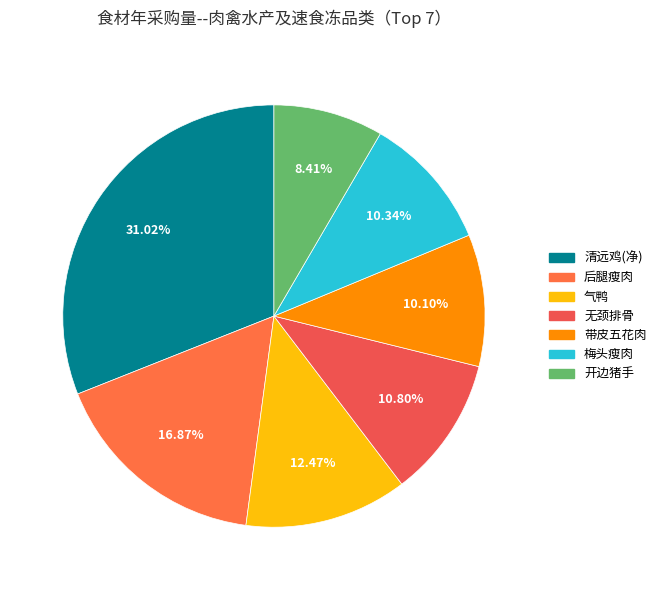

Rank the categories by value from lowest to highest.

开边猪手, 带皮五花肉, 梅头瘦肉, 无颈排骨, 气鸭, 后腿瘦肉, 清远鸡(净)